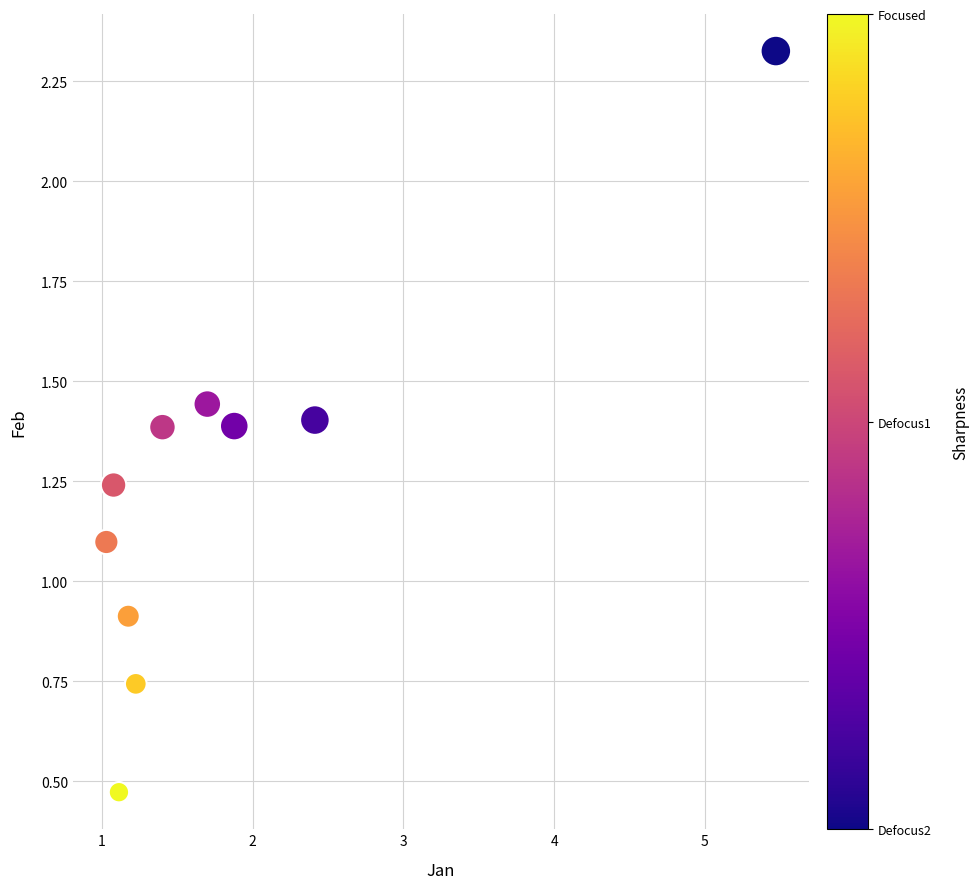

What is the range of Y values (max minus min)?

1.9